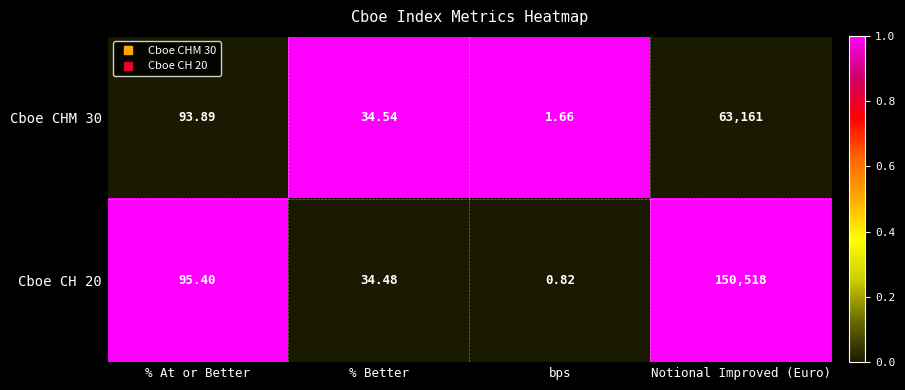

List the labels in order of Cboe CHM 30 value, smallest first.

bps, % Better, % At or Better, Notional Improved (Euro)